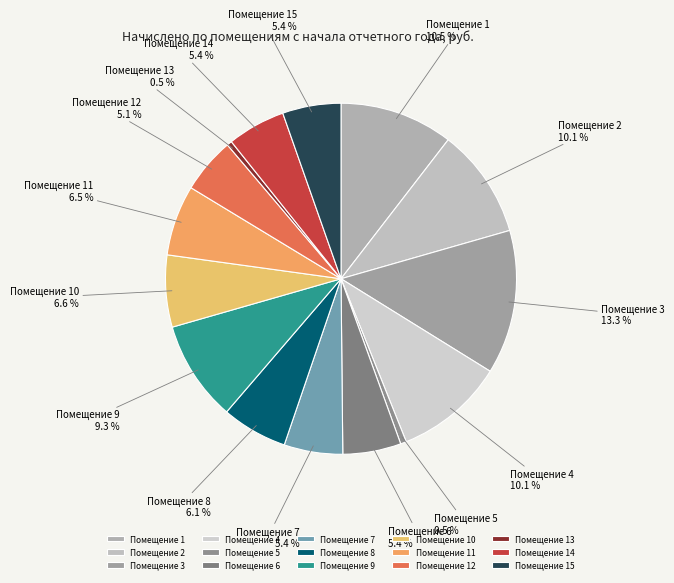

Which category has the biggest portion of the pie?

Помещение 3